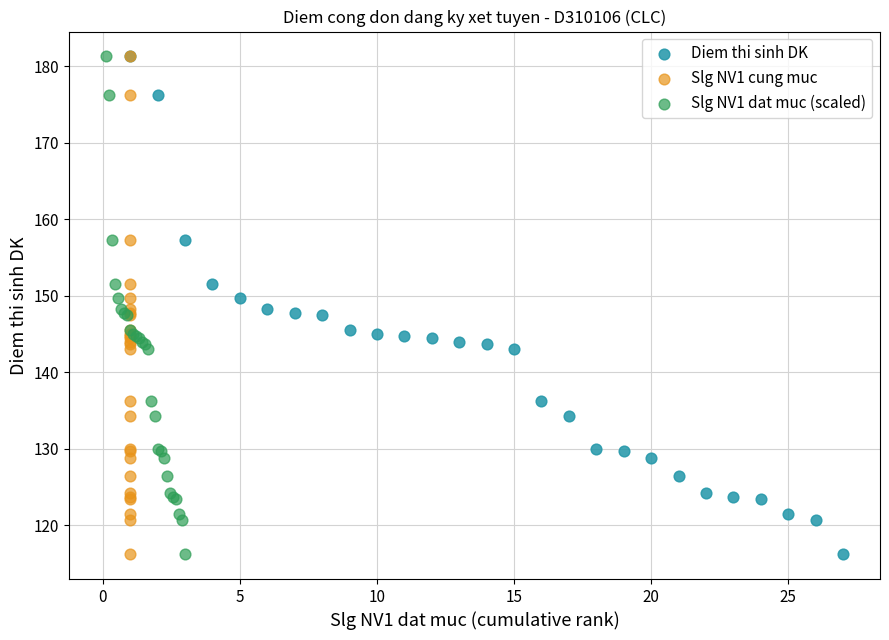

What are all the series names shown in the legend?

Diem thi sinh DK, Slg NV1 cung muc, Slg NV1 dat muc (scaled)